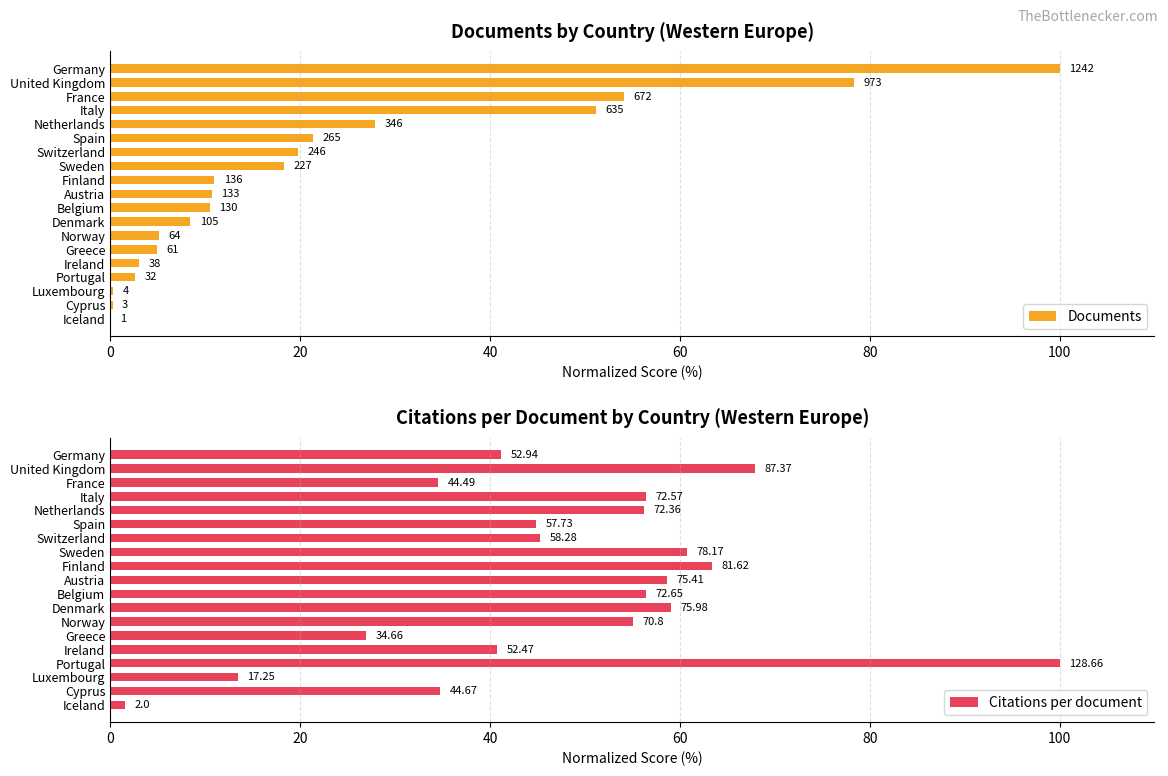

Rank the series by their average value, from lowest to highest.

Documents, Citations per document